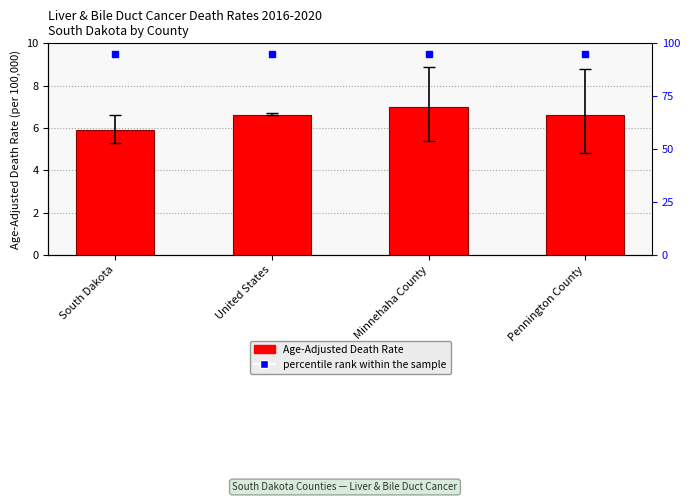

What is the maximum value shown in the chart?

7.0